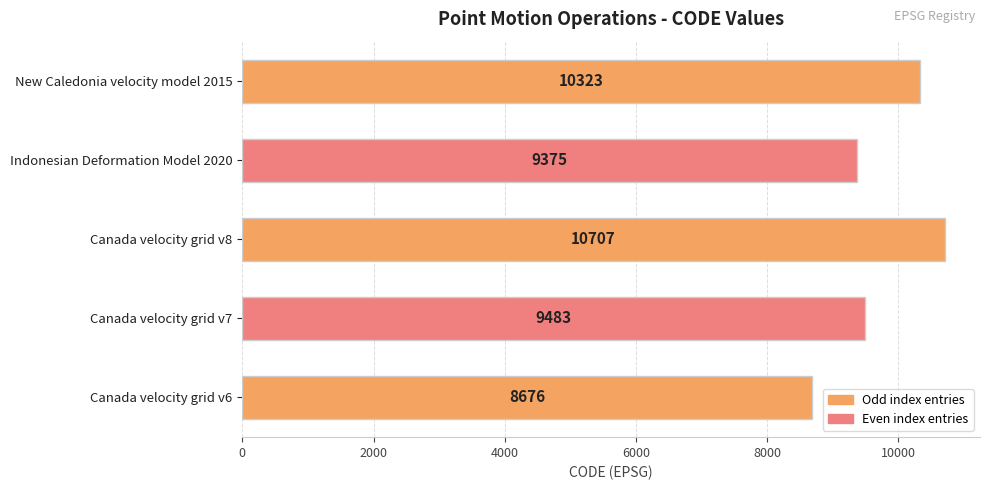

How many bars are there in total?

5